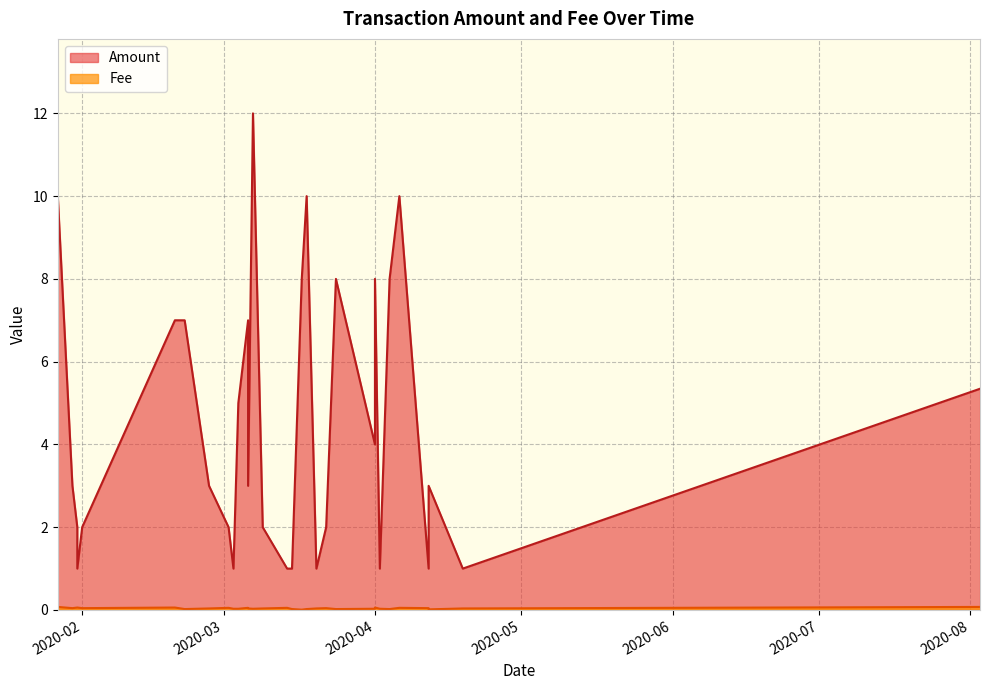

Reading left to right, extract all data points from this chart.

Amount: 2020-08-03=5.3	2020-04-19=1.0	2020-04-12=1.0	2020-04-12=3.0	2020-04-06=10.0	2020-04-04=8.0	2020-04-02=1.0	2020-04-01=4.0	2020-04-01=8.0	2020-03-24=8.0	2020-03-22=2.0	2020-03-20=1.0	2020-03-18=10.0	2020-03-17=8.0	2020-03-15=1.0	2020-03-14=1.0	2020-03-09=2.0	2020-03-07=12.0	2020-03-06=7.0	2020-03-06=3.0	2020-03-04=5.0	2020-03-03=1.0	2020-03-02=2.0	2020-02-27=3.0	2020-02-22=7.0	2020-02-20=7.0	2020-02-01=2.0	2020-01-31=2.0	2020-01-31=1.0	2020-01-30=3.0	2020-01-27=10.0
Fee: 2020-08-03=0.1	2020-04-19=0.0	2020-04-12=0.0	2020-04-12=0.0	2020-04-06=0.1	2020-04-04=0.0	2020-04-02=0.0	2020-04-01=0.0	2020-04-01=0.1	2020-03-24=0.0	2020-03-22=0.0	2020-03-20=0.0	2020-03-18=0.0	2020-03-17=0.0	2020-03-15=0.0	2020-03-14=0.1	2020-03-09=0.0	2020-03-07=0.0	2020-03-06=0.1	2020-03-06=0.0	2020-03-04=0.0	2020-03-03=0.0	2020-03-02=0.1	2020-02-27=0.0	2020-02-22=0.0	2020-02-20=0.1	2020-02-01=0.0	2020-01-31=0.1	2020-01-31=0.1	2020-01-30=0.0	2020-01-27=0.1